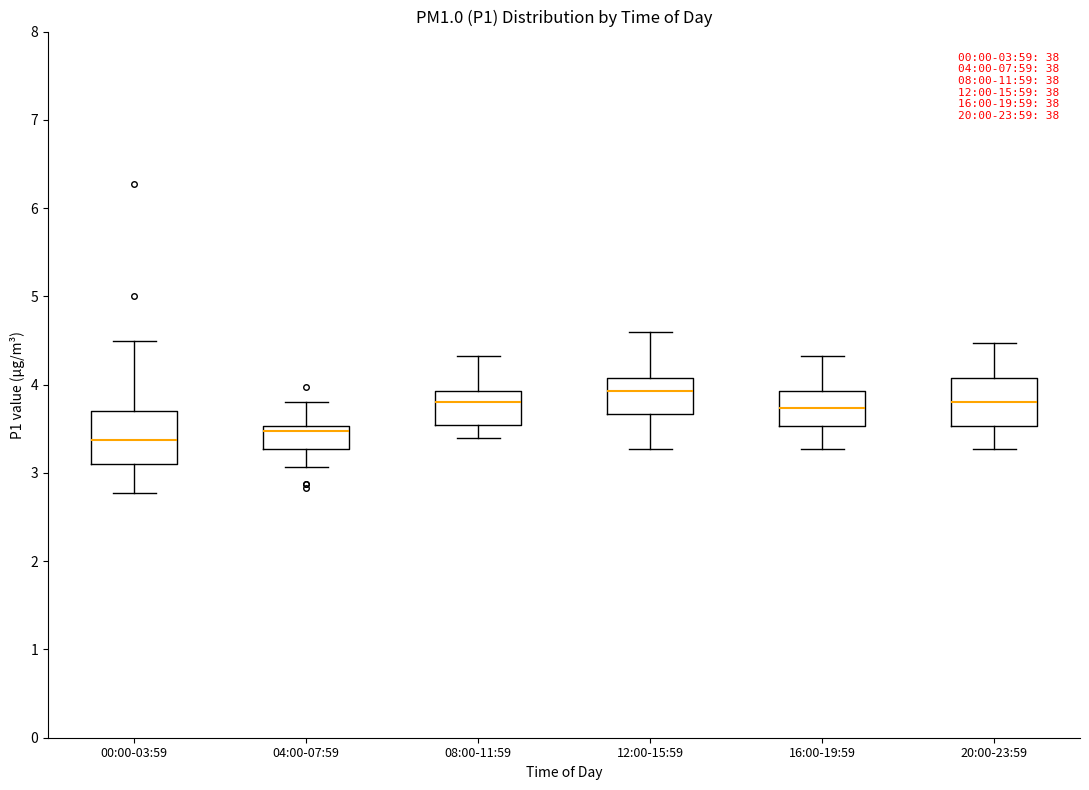

Which box has the highest median line?

12:00-15:59